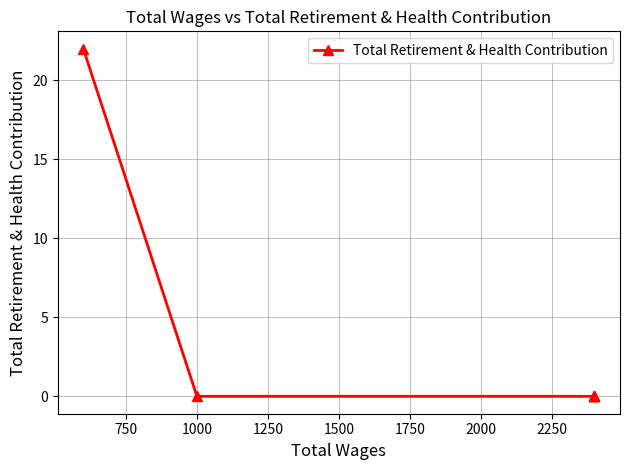

How many lines are shown in the chart?

1